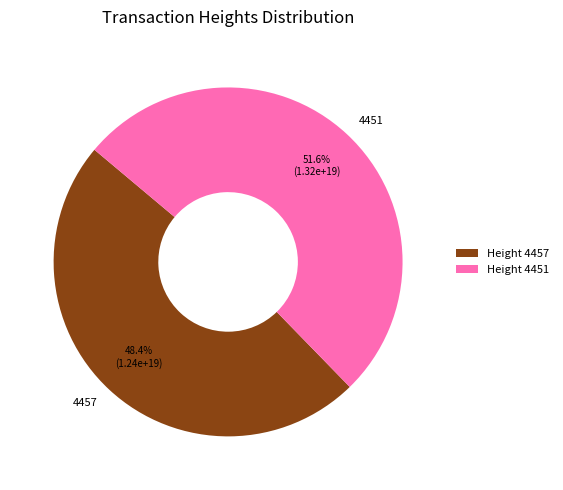

Between Height 4451 and Height 4457, which is larger?

Height 4451